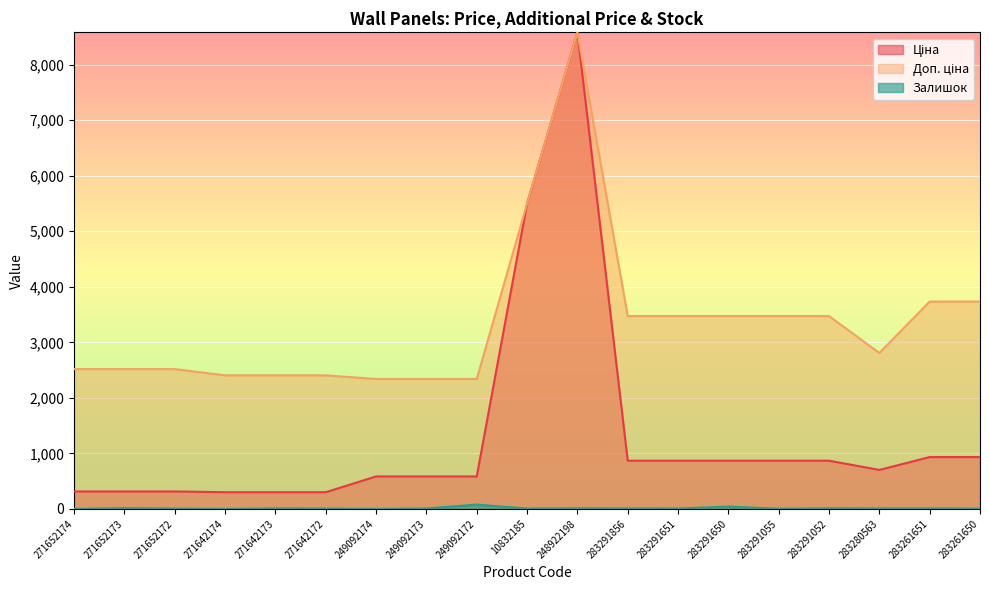

How many lines are shown in the chart?

3